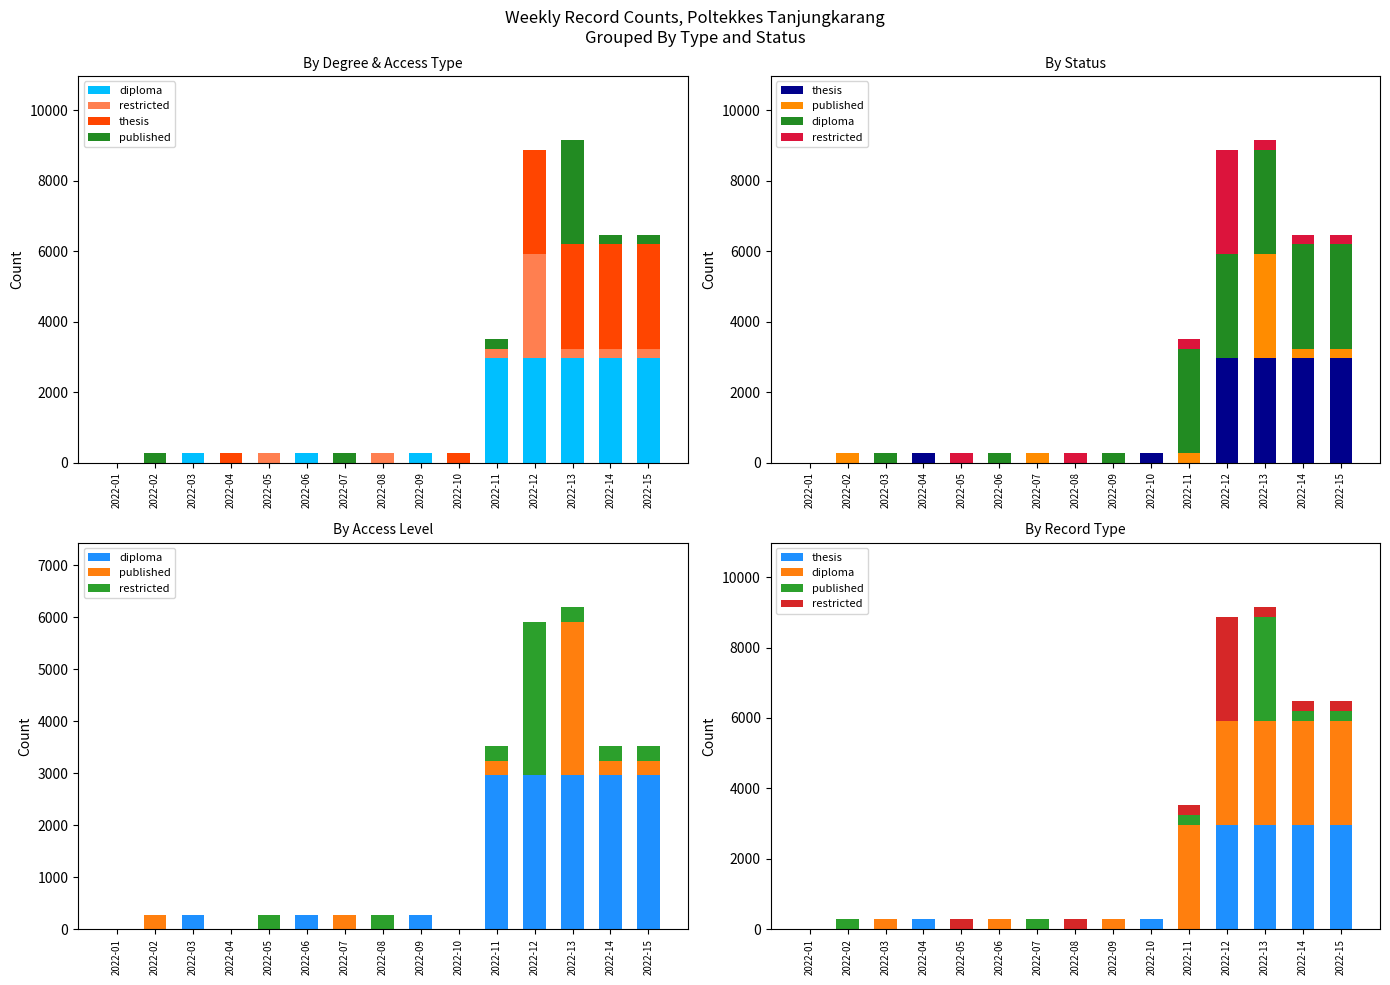

What is the spread (max minus min) of values at 2022-11?

2956